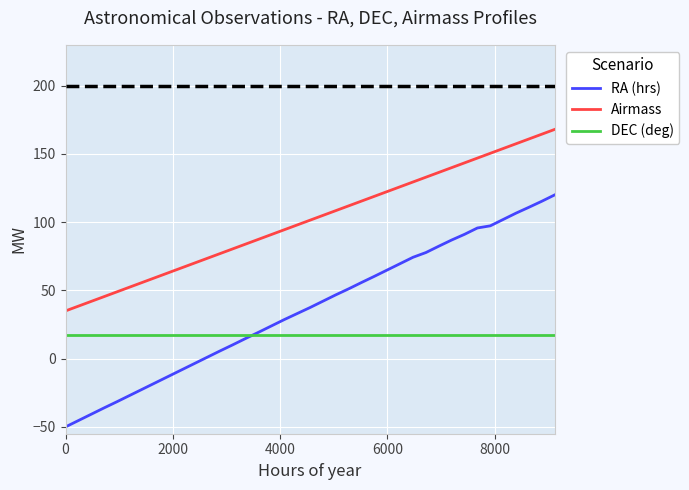

Which series has the largest total across all categories?

Airmass